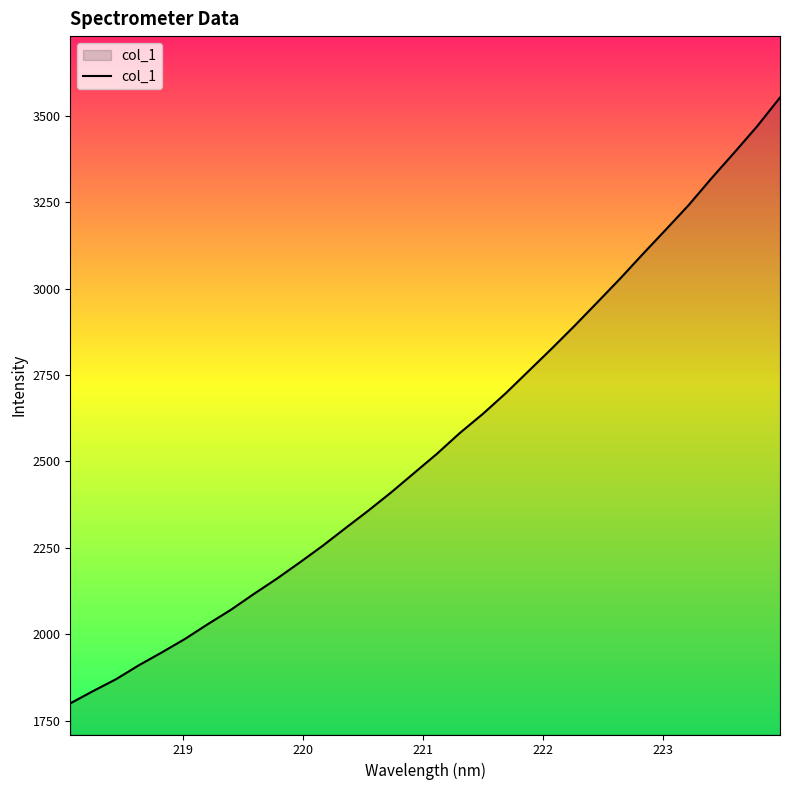

What is the difference between the maximum and minimum values?

1751.8